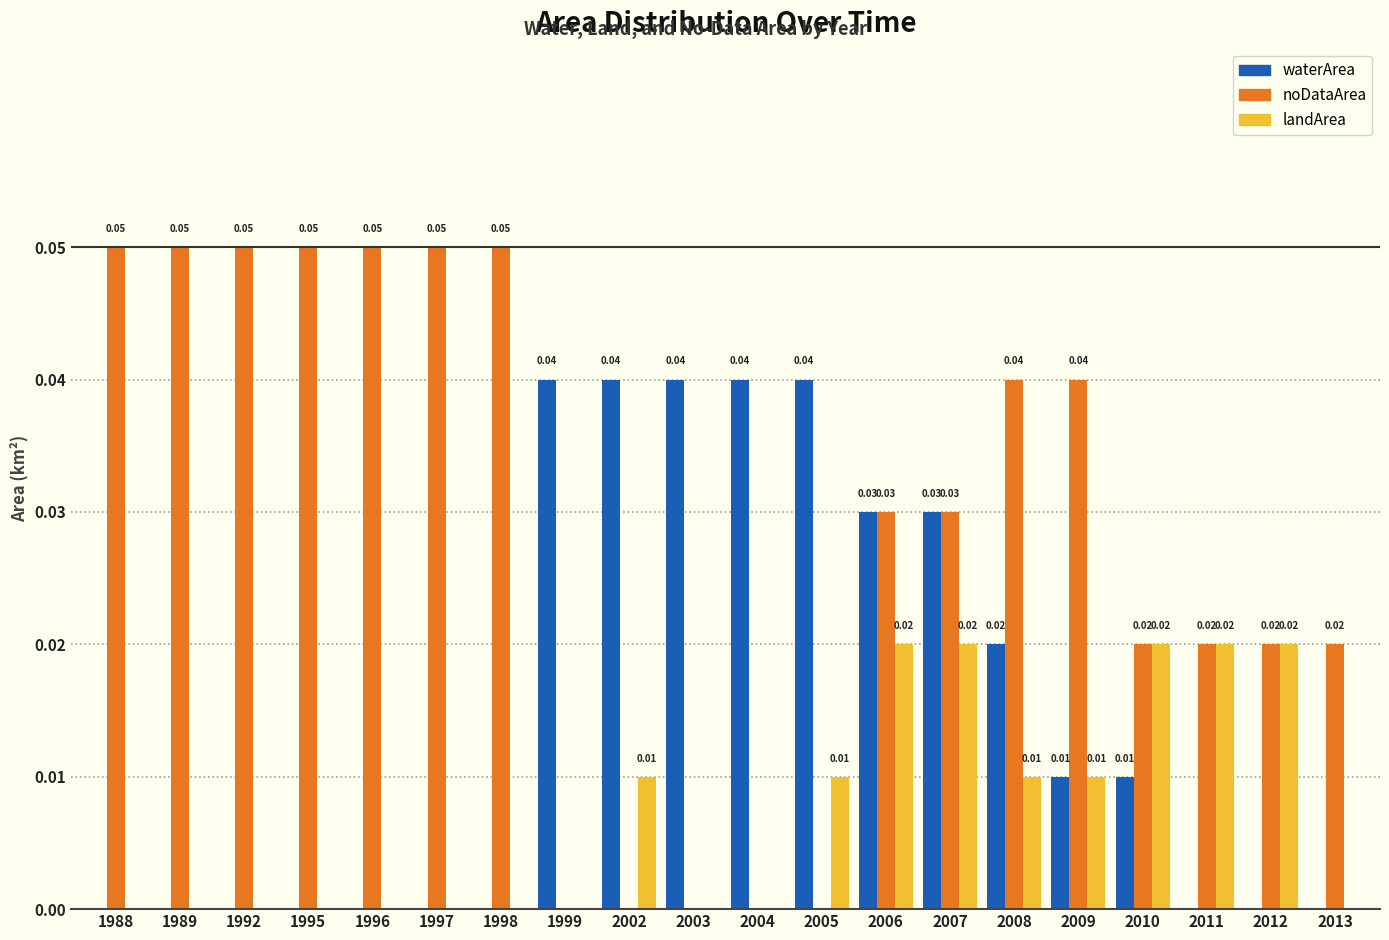

Count the number of data series in this chart.

3